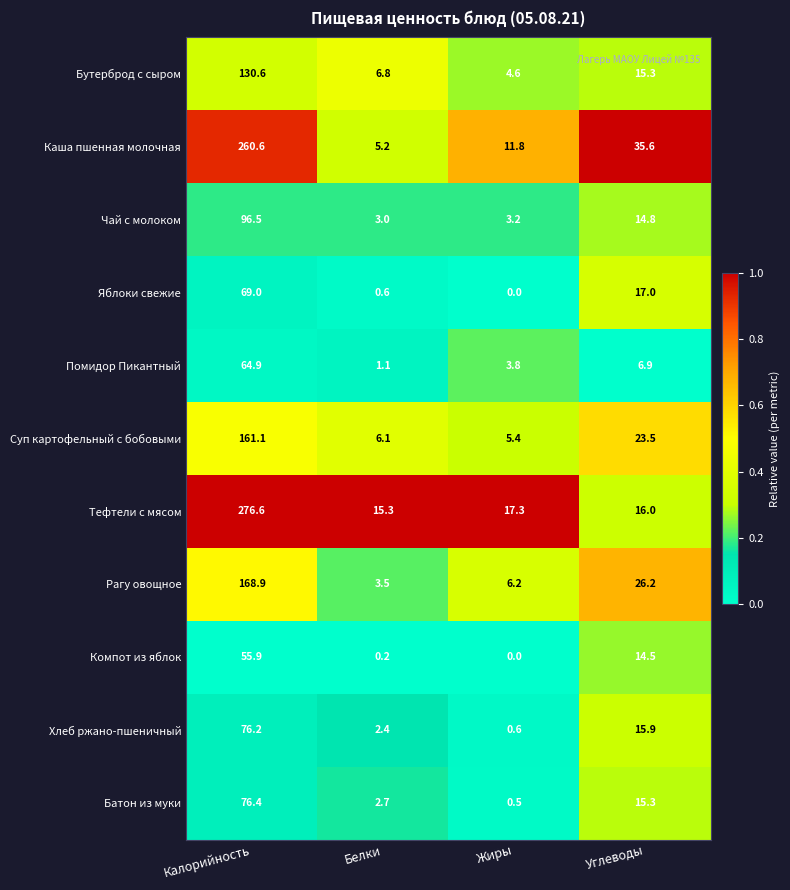

What is the difference between the highest and lowest values at Углеводы?

28.7